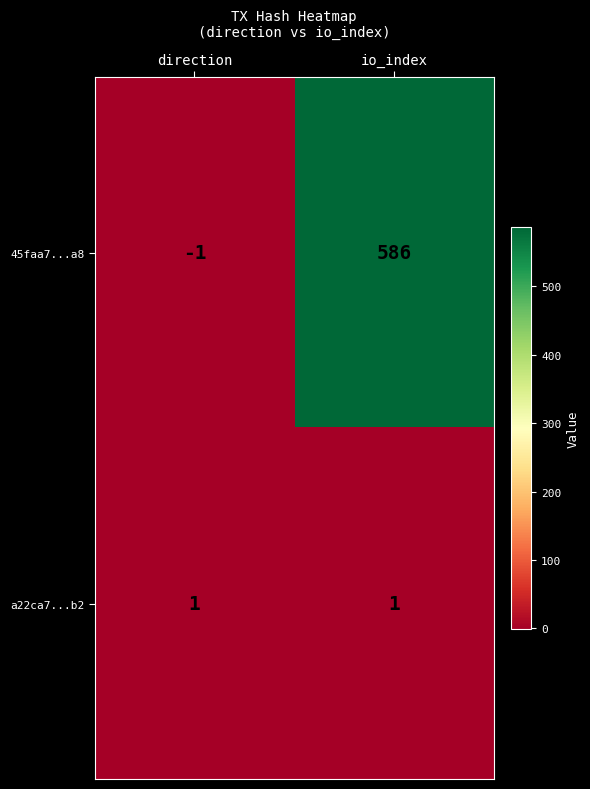

At how many categories does at least one series exceed 35?

1